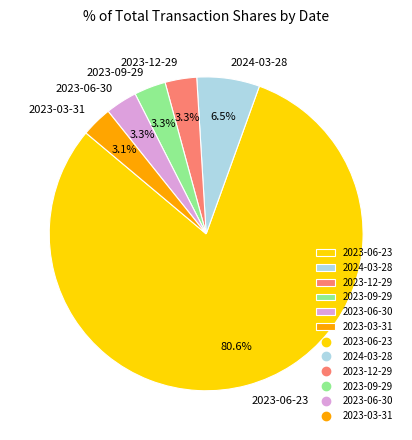

Is the sum of 2023-06-30 and 2023-12-29 greater than half?

No